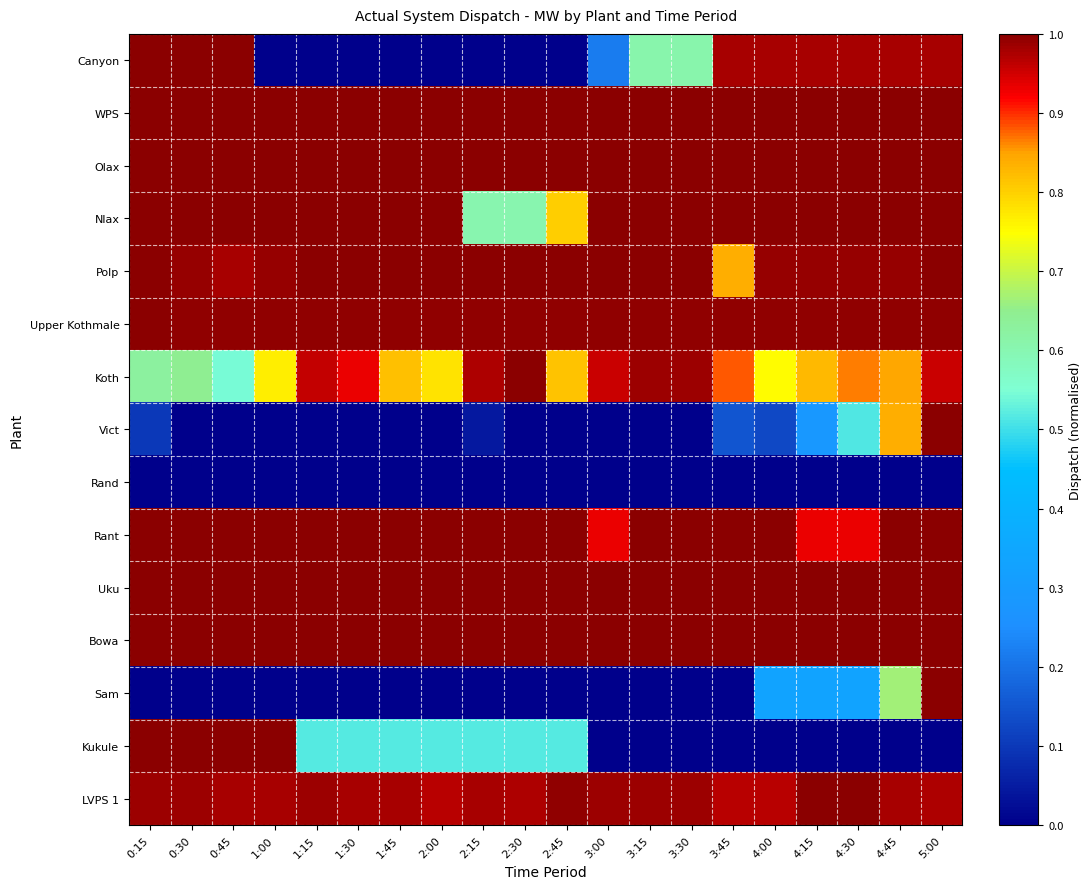

Rank the series at 2:00 from highest to lowest value.

WPS, Olax, Nlax, Polp, Rant, Uku, Bowa, Upper Kothmale, LVPS 1, Koth, Kukule, Canyon, Vict, Rand, Sam